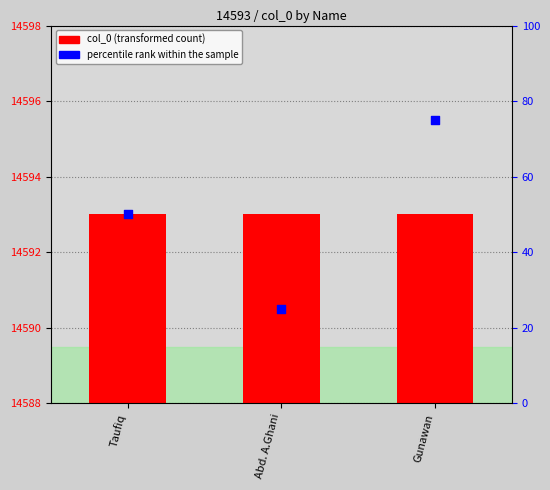

Is the value of col_0 value at Gunawan greater than the value of percentile rank within the sample at Gunawan?

Yes